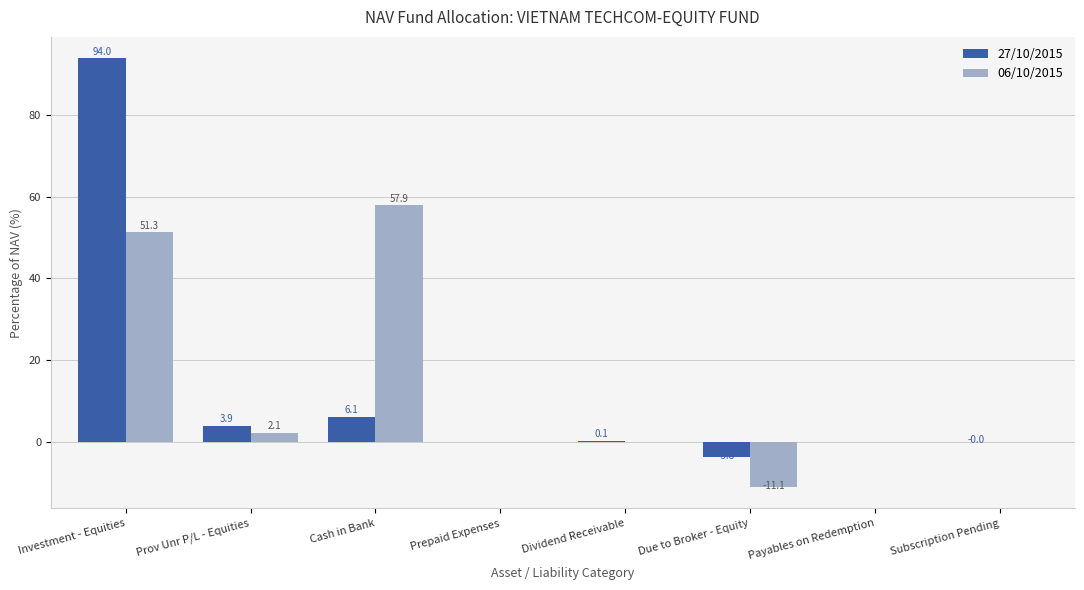

What is the greatest value displayed?

94.0